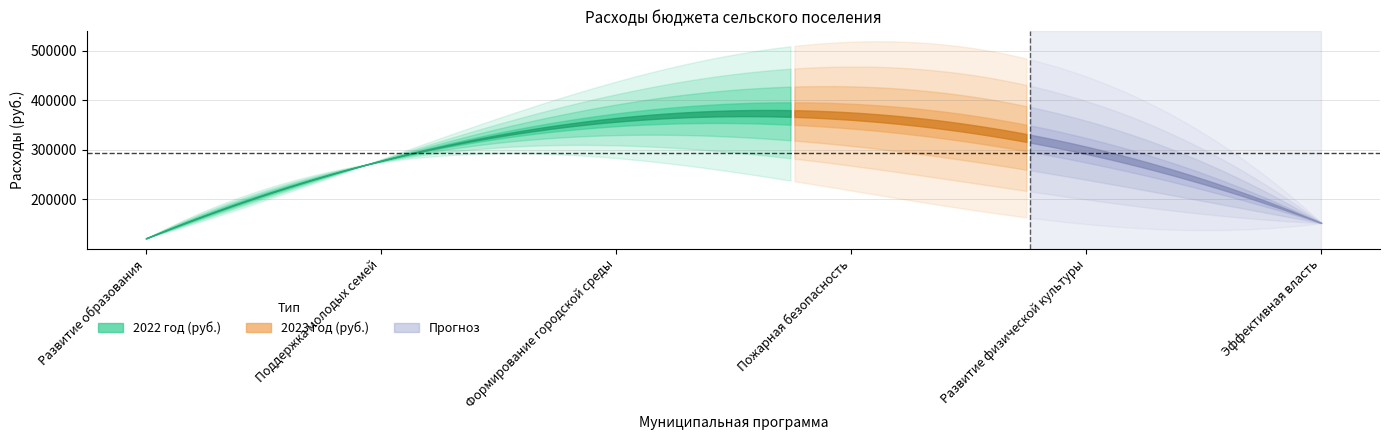

True or false: 2023 год (руб.) has more than 2 interior local peaks.

False